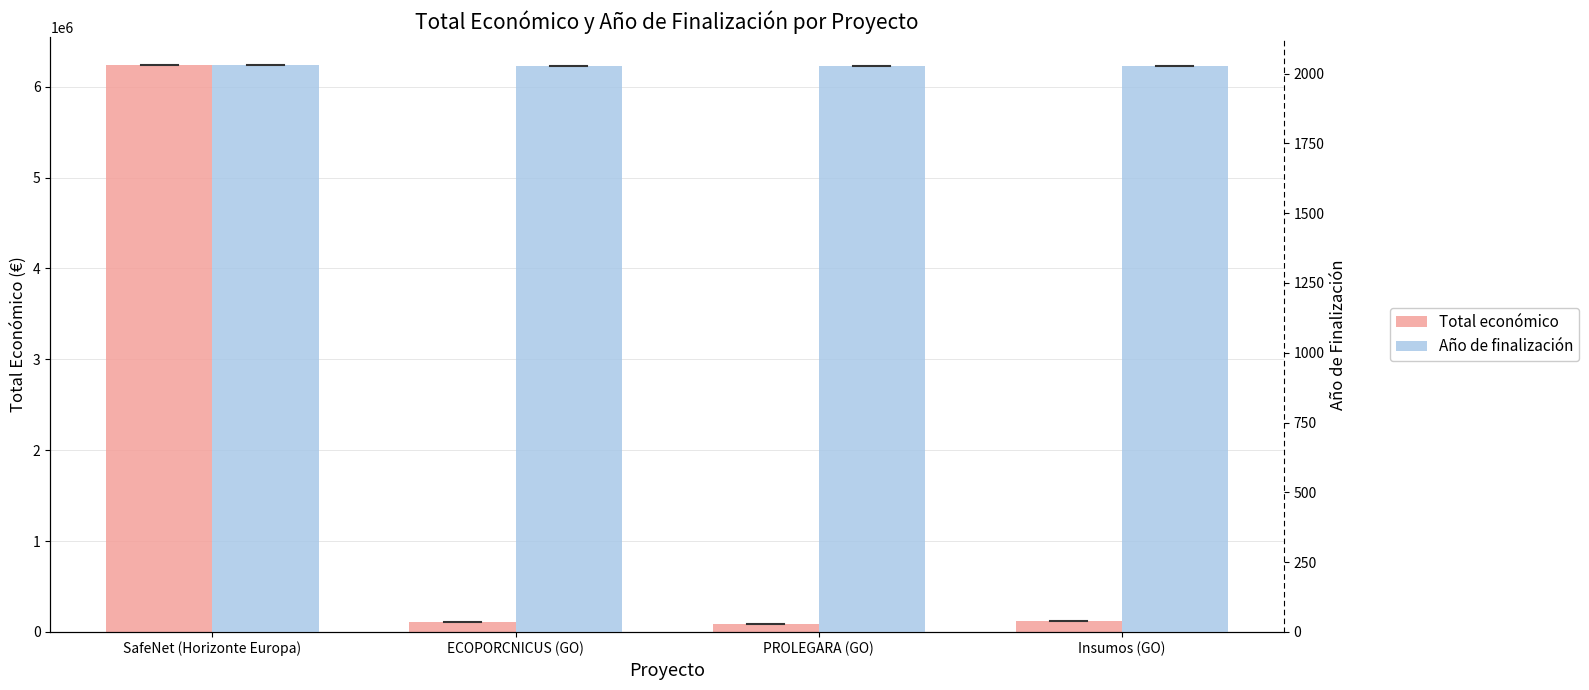

How many data points does each series have?

4